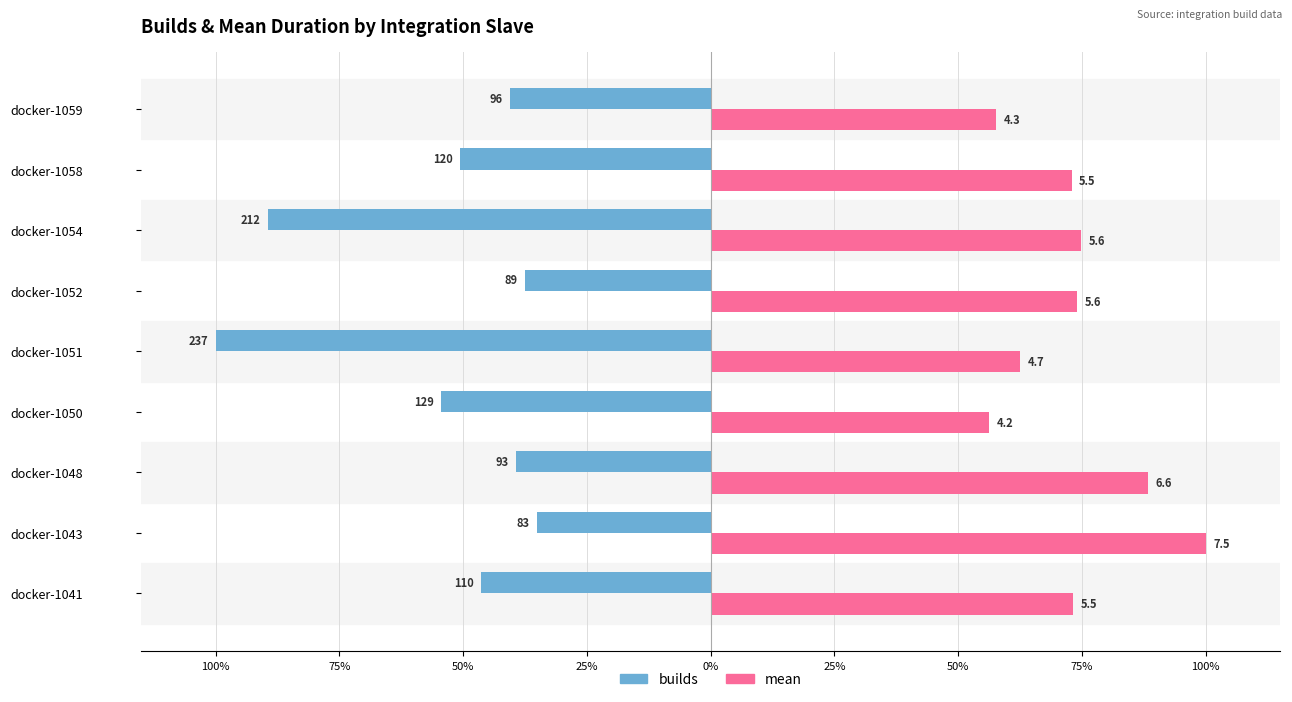

What are all the series names shown in the legend?

builds, mean